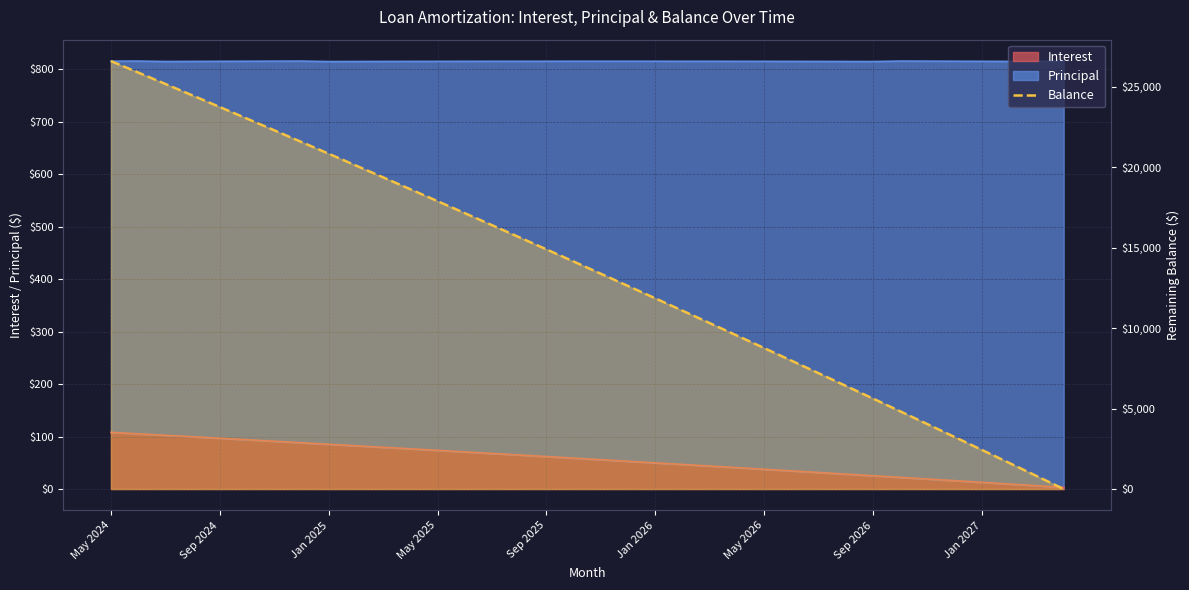

What is the change in value from 17 to 30?

-10103